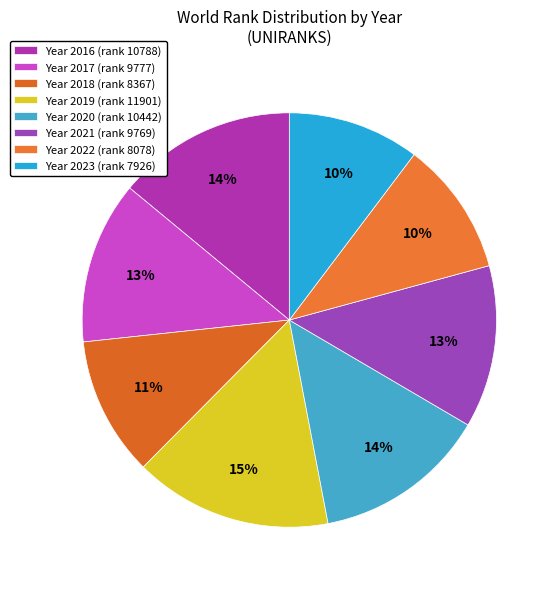

Which category has the biggest portion of the pie?

Year 2019 (rank 11901)